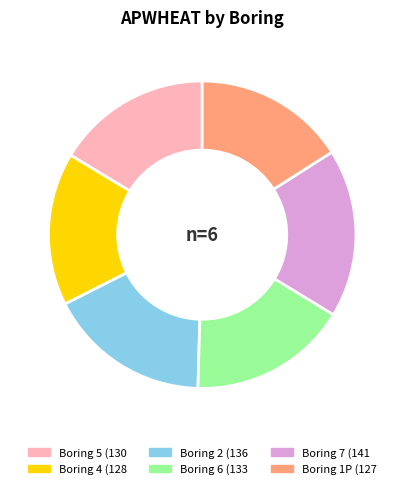

Does any single category account for the majority?

No